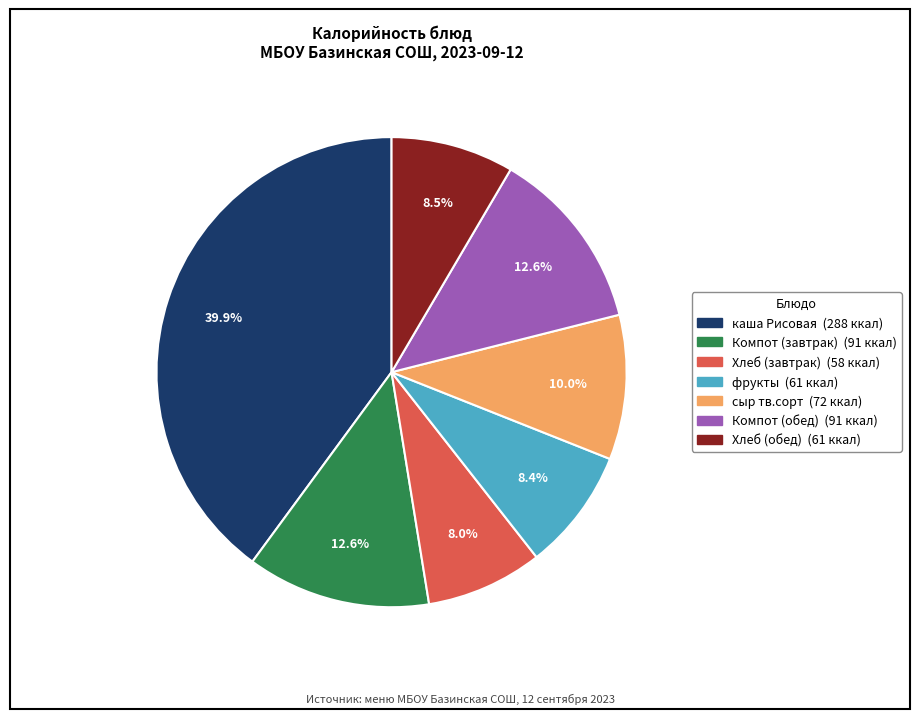

To the nearest percent, what percentage of the pie is сыр тв.сорт?

10%